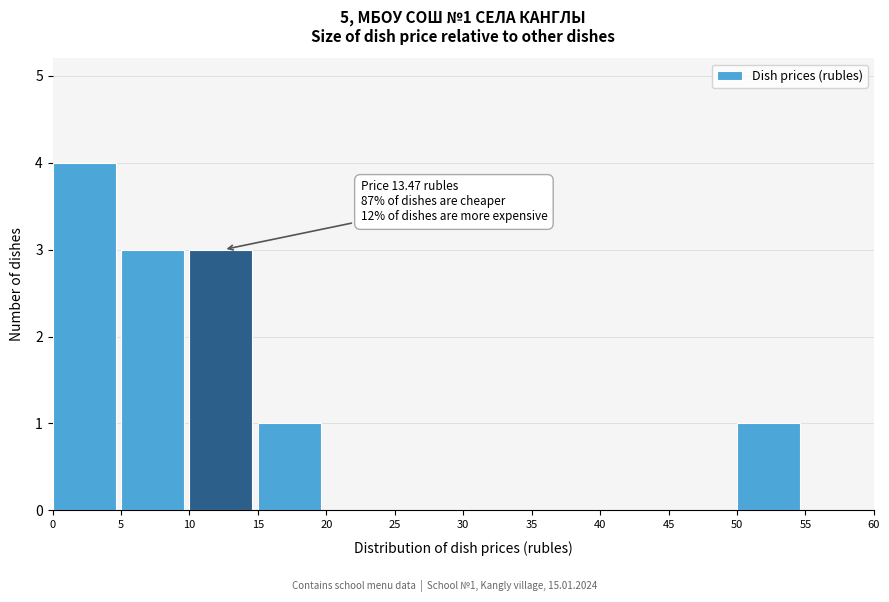

Over which range of the x-axis is the bar tallest?

0 to 5